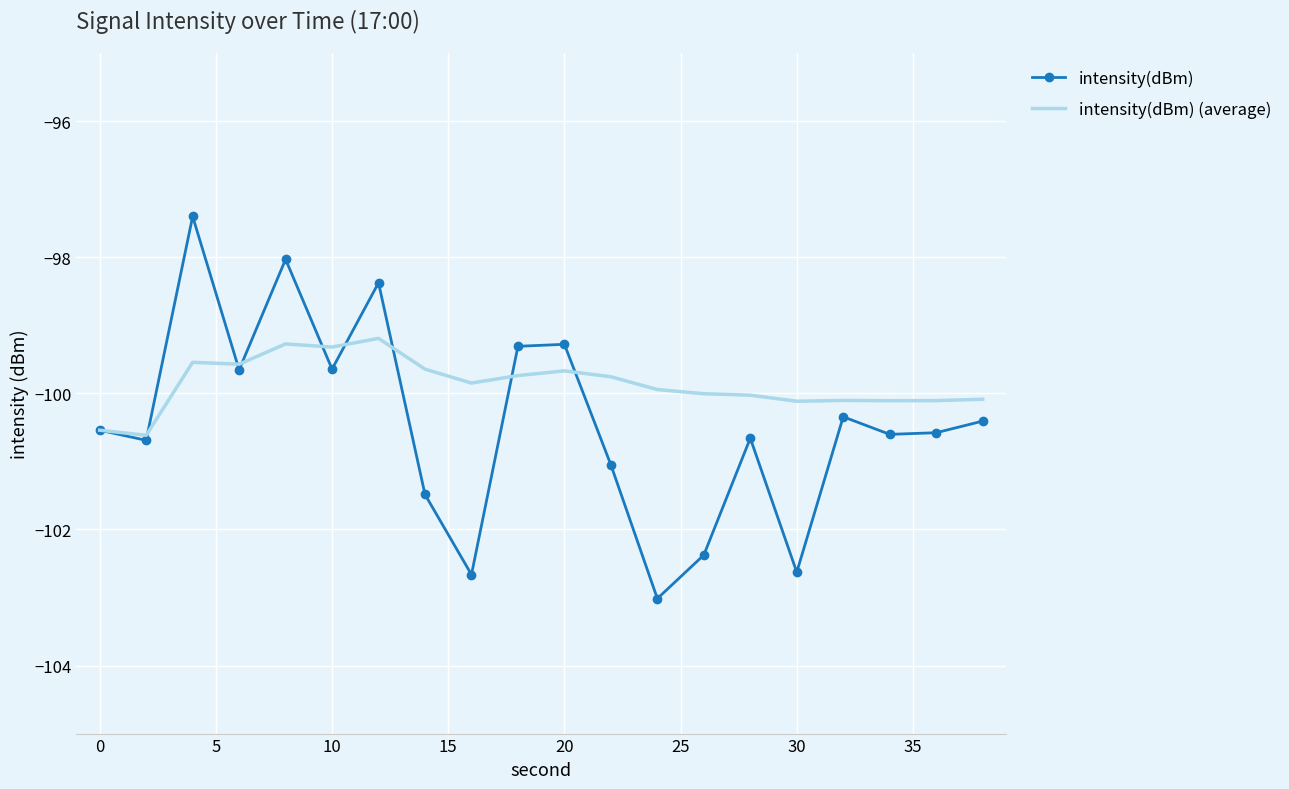

What is the difference between the maximum and second lowest values in the intensity(dBm) (average) series?

1.3